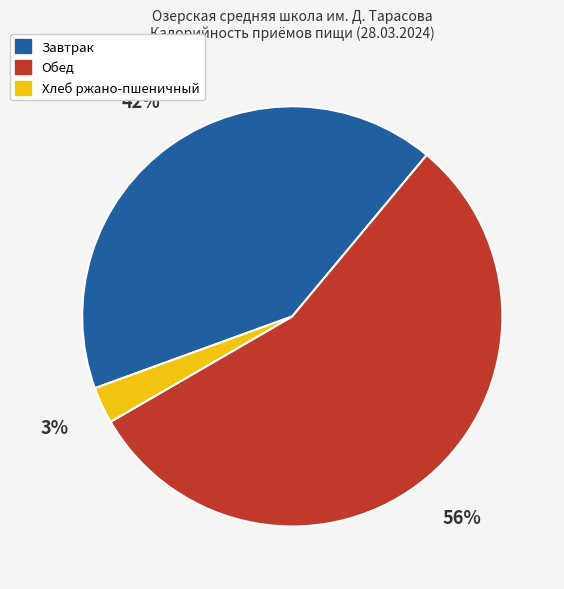

To the nearest percent, what is the difference between the Завтрак and Хлеб ржано-пшеничный slice percentages?

39%